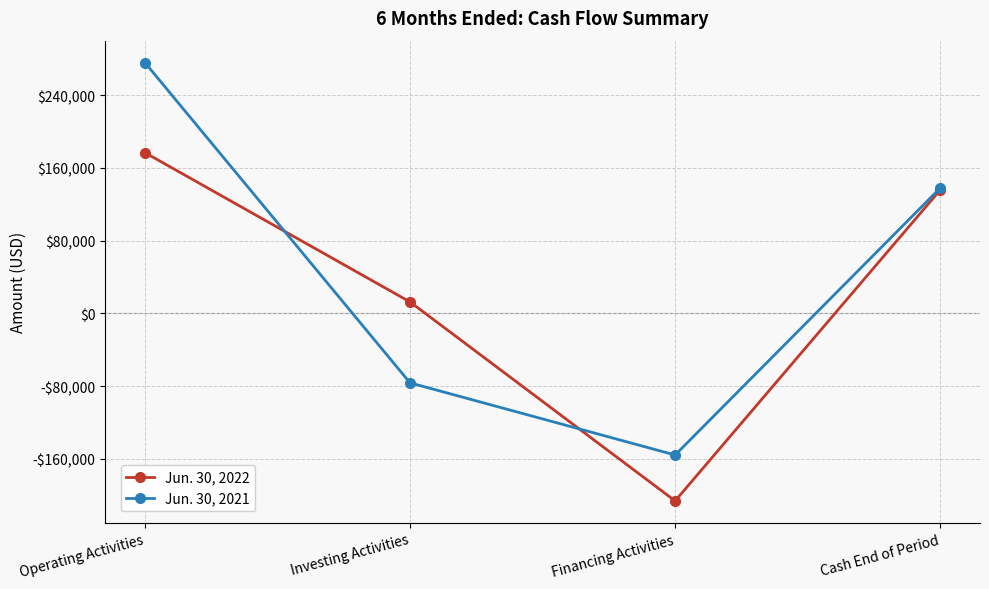

Is the value of Jun. 30, 2022 at Investing Activities greater than the value of Jun. 30, 2021 at Operating Activities?

No